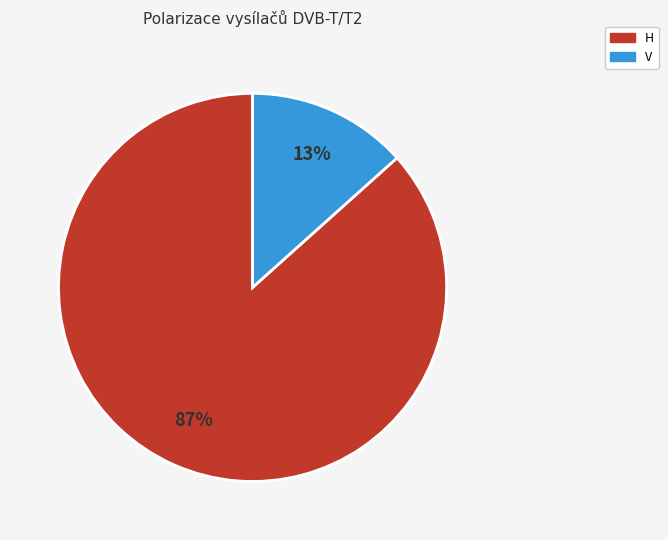

Is the sum of H and V greater than half?

Yes